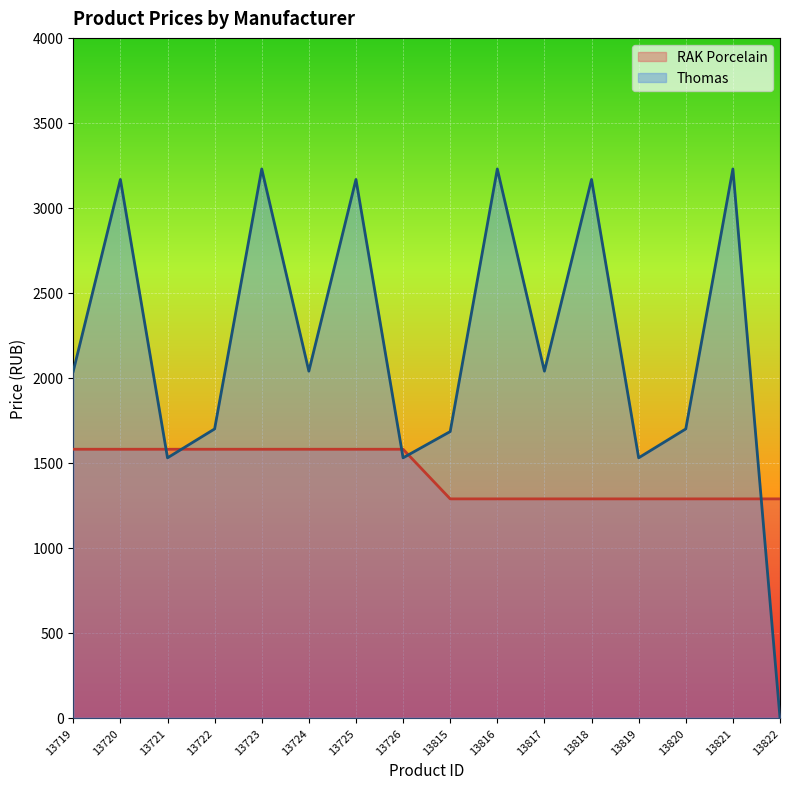

How many lines are shown in the chart?

2